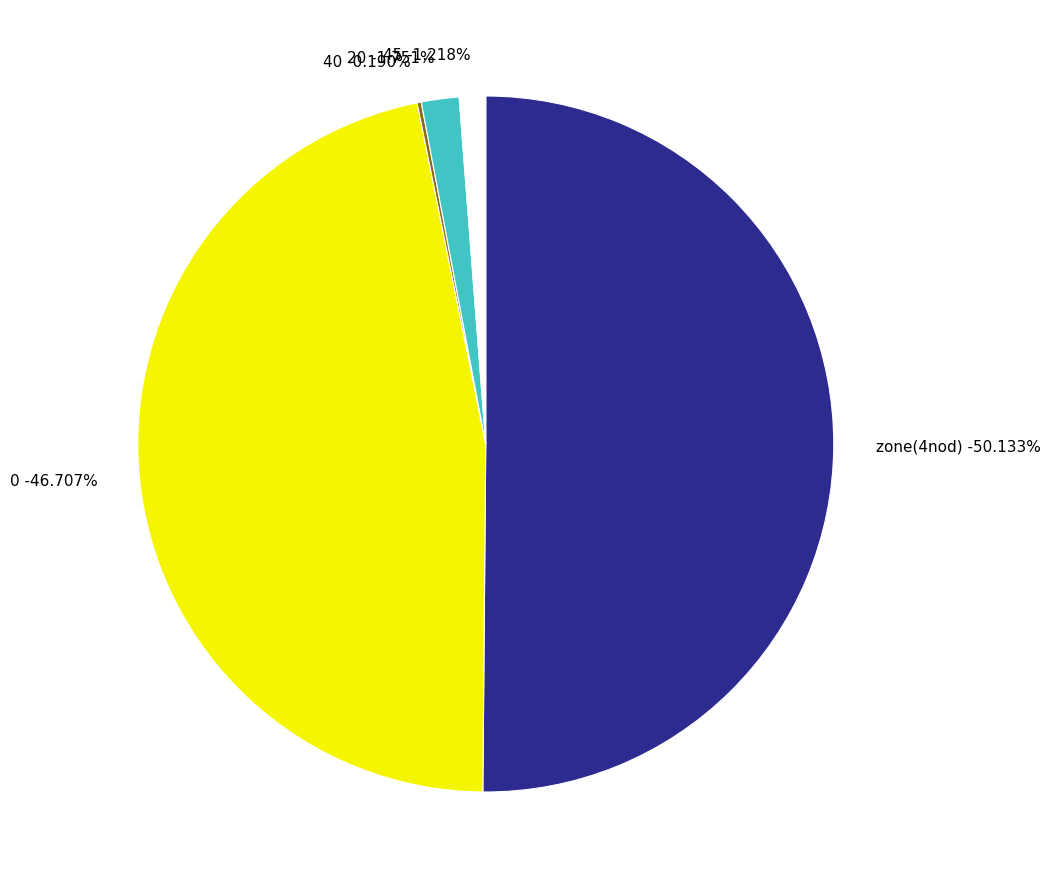

Which slice is the smallest?

40